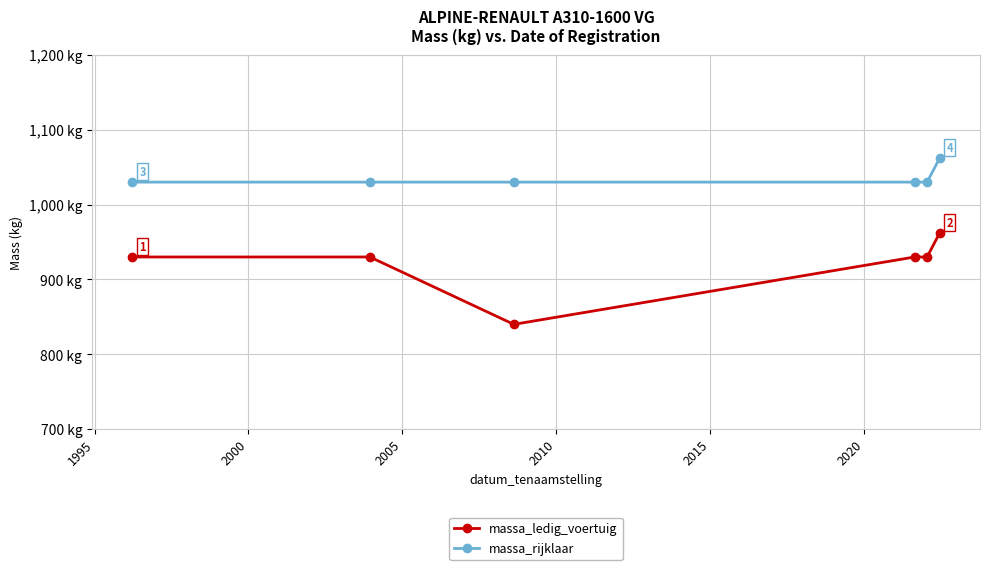

What is the value of the massa_rijklaar point at the 5th from the left?

1030